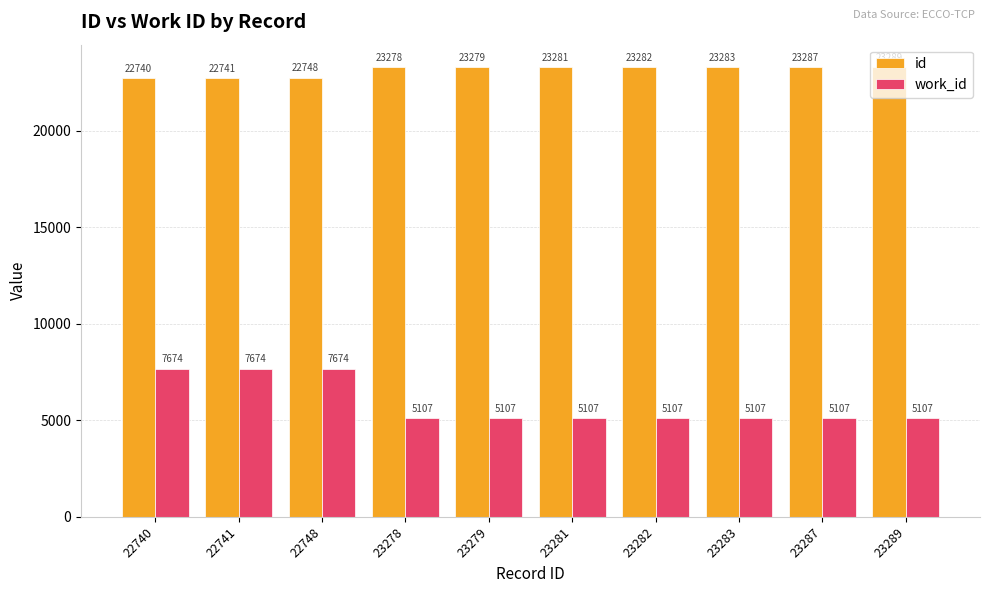

Rank the series at 23287 from highest to lowest value.

id, work_id